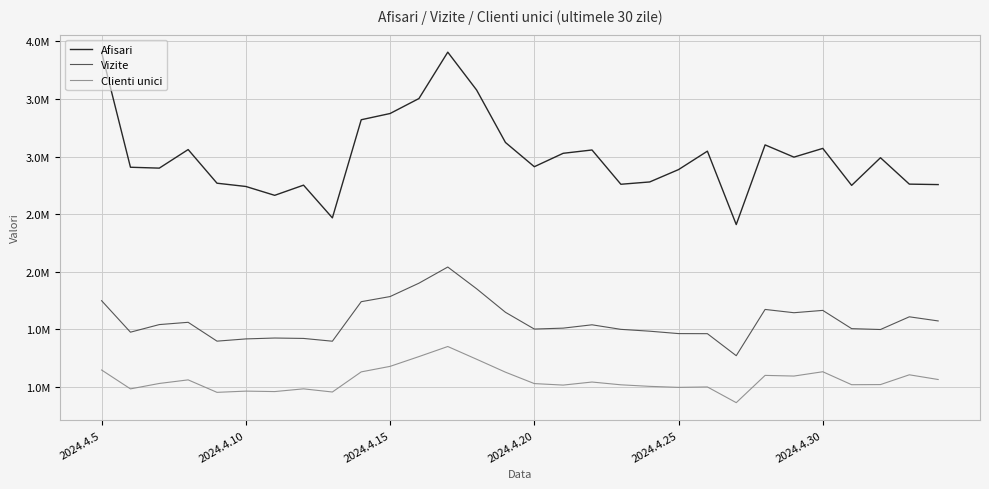

Is this an area chart (filled region under the line)?

No